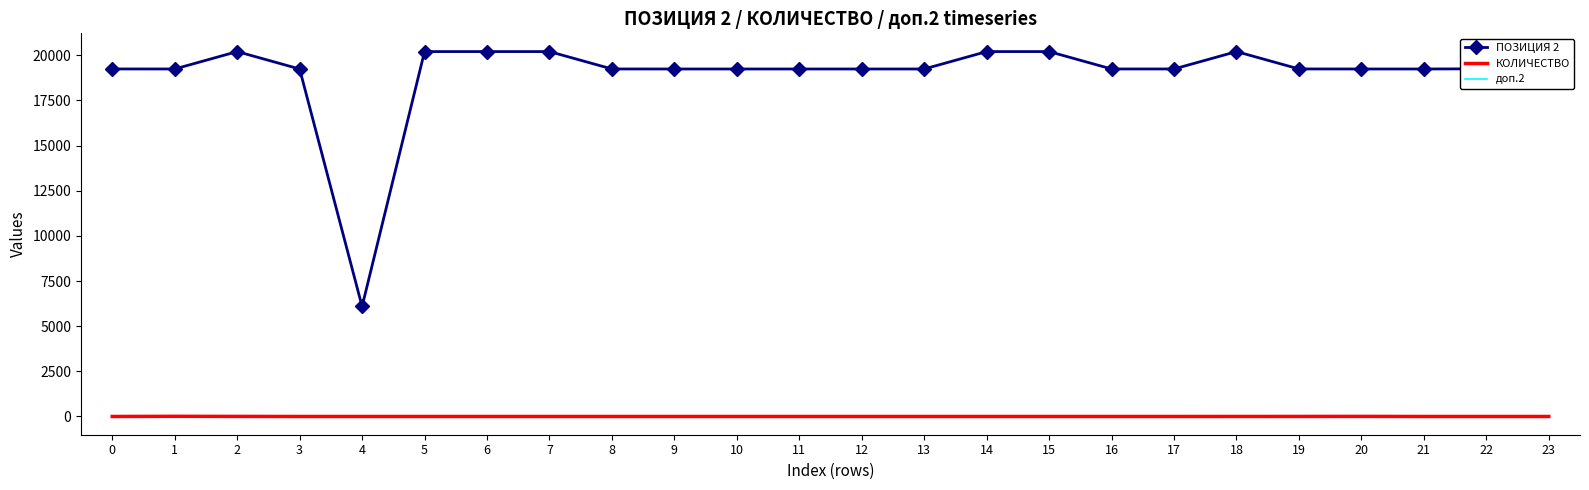

How many categories are shown in the chart?

24